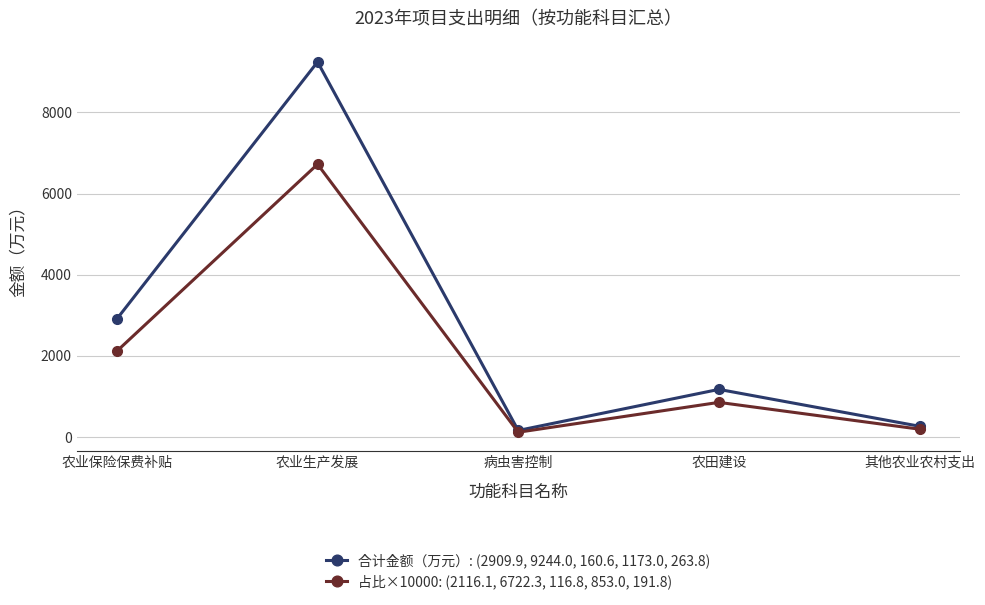

What is the value of the 占比×10000: (2116.1, 6722.3, 116.8, 853.0, 191.8) point at the 5th from the left?

191.8